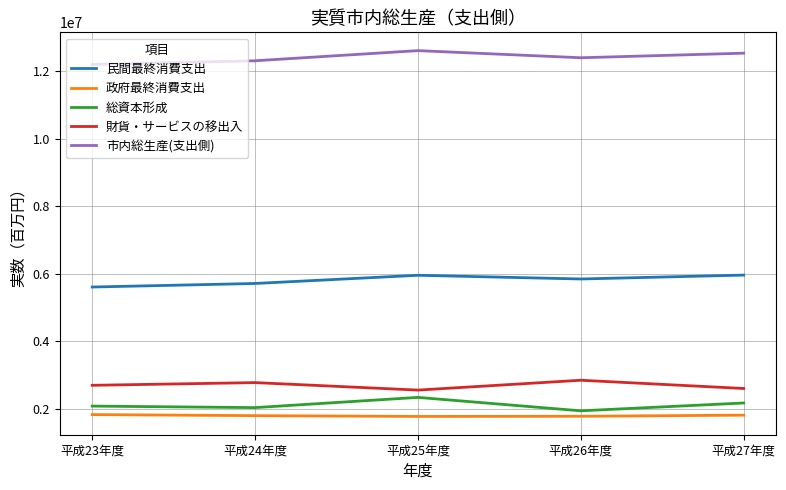

List the series in order of their peak value, highest first.

市内総生産(支出側), 民間最終消費支出, 財貨・サービスの移出入, 総資本形成, 政府最終消費支出